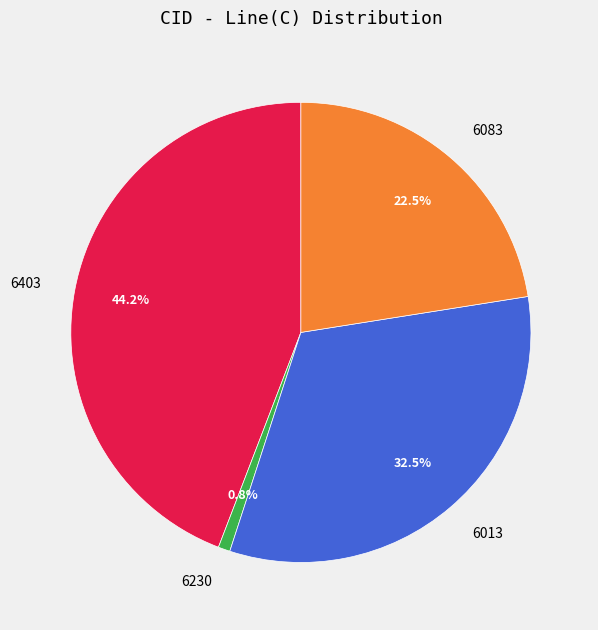

To the nearest percent, what is the combined percentage of 6013 and 6403?

77%